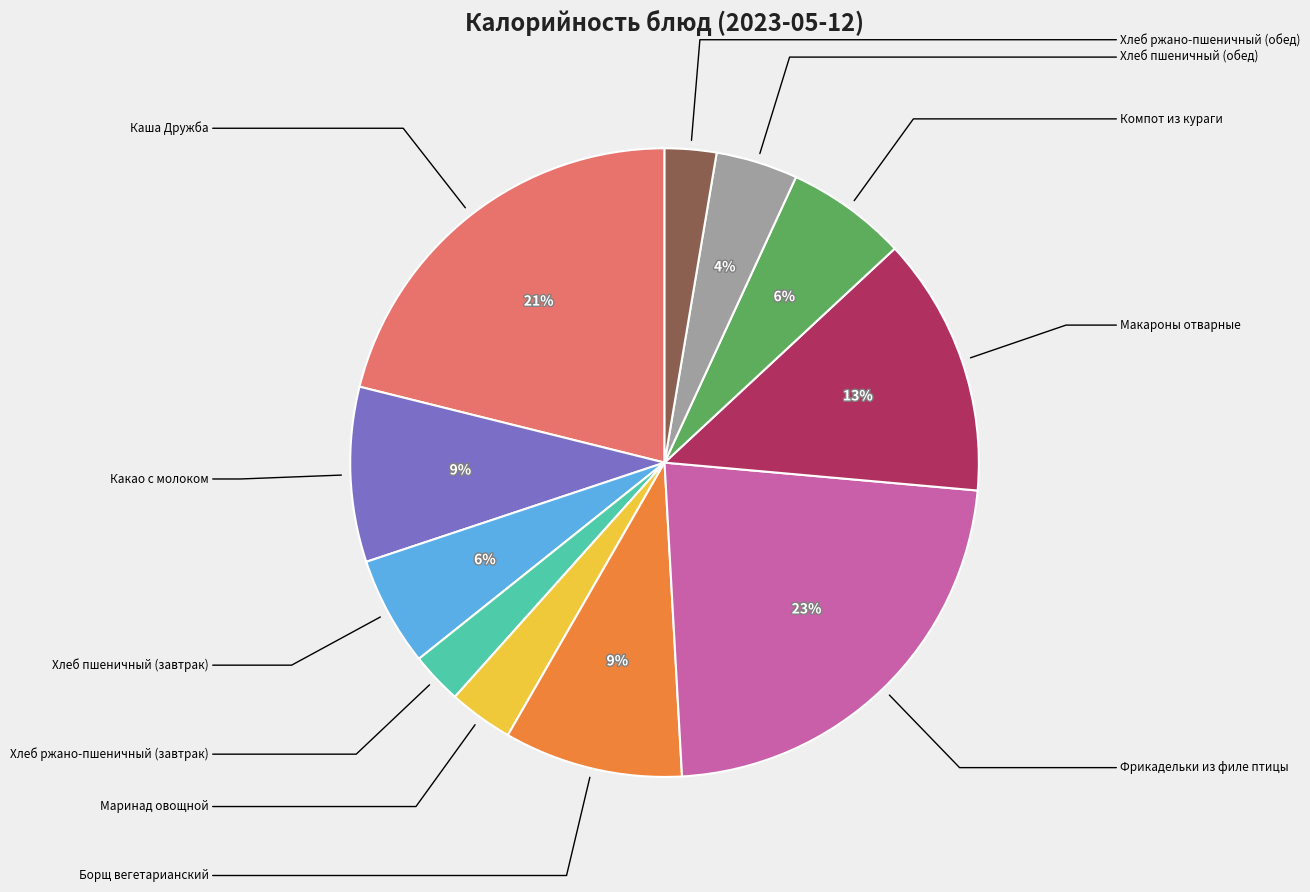

How many segments does this pie chart have?

11